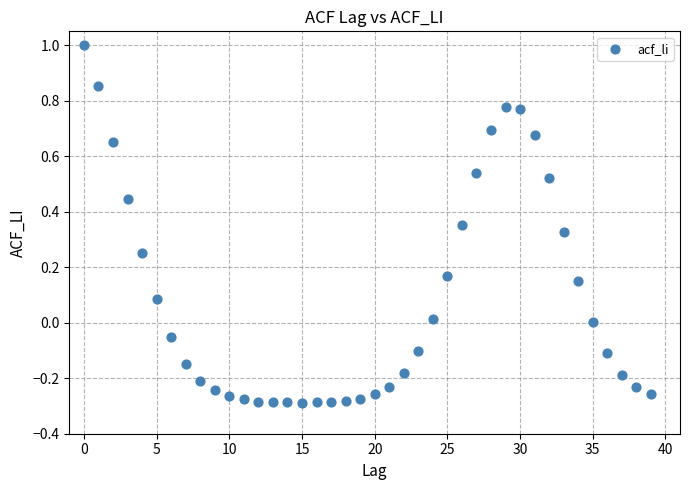

How many data points are displayed?

40